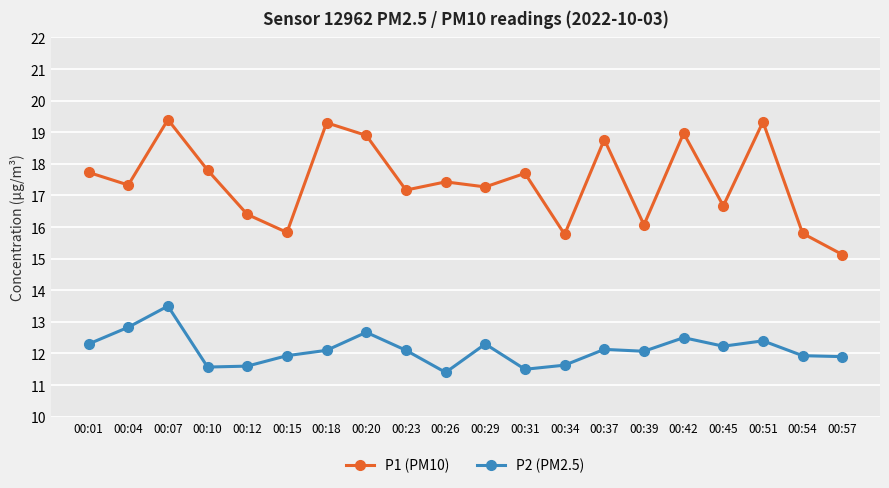

The value of P1 (PM10) at 00:20 is 18.9. True or false?

True